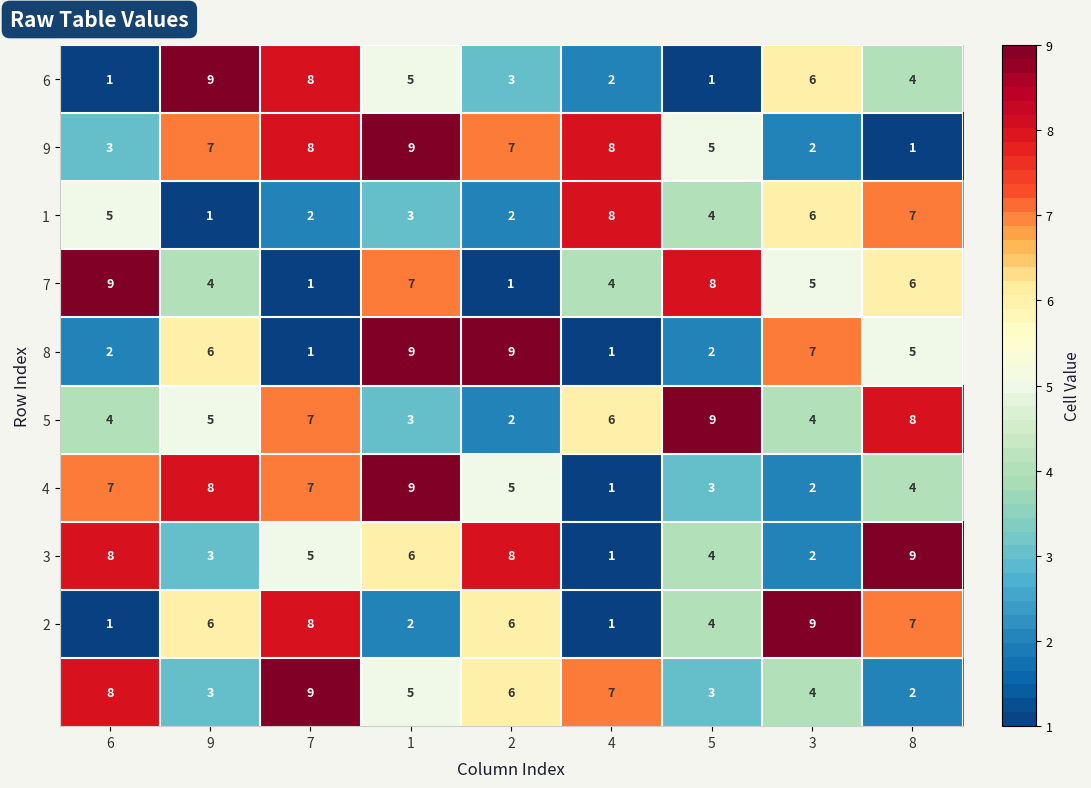

At how many categories does at least one series exceed 2?

9